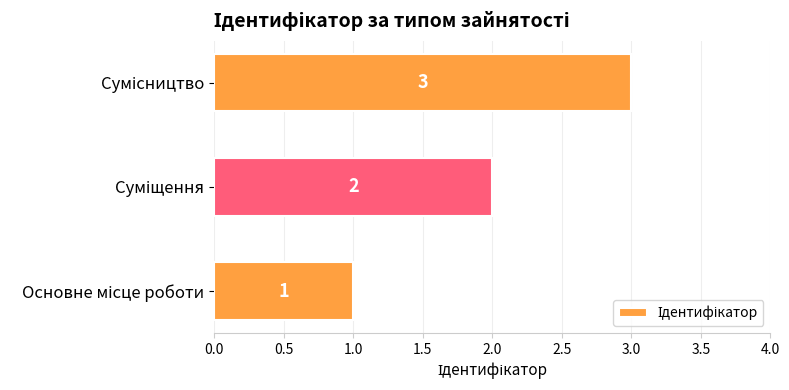

How many values are between 1 and 3?

3